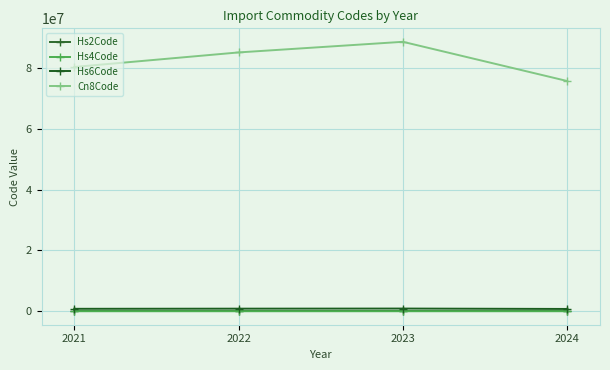

In Hs6Code, how many points are higher than both neighbors (excluding endpoints)?

1